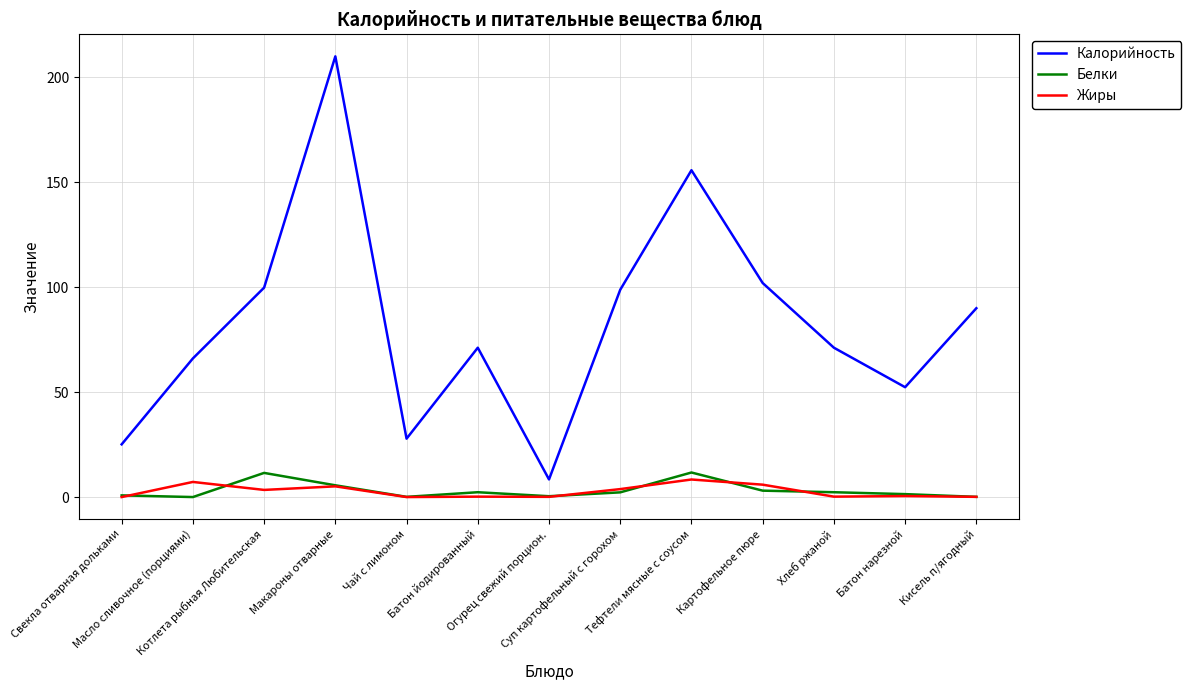

List the series in order of their peak value, lowest first.

Жиры, Белки, Калорийность